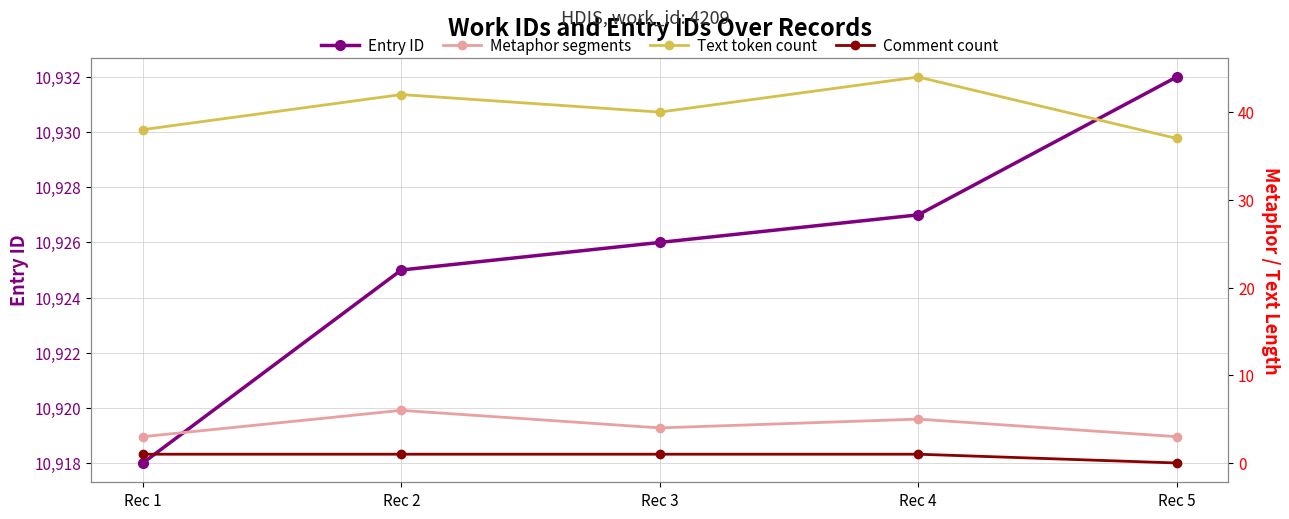

True or false: Comment count and Text token count cross at least once.

False